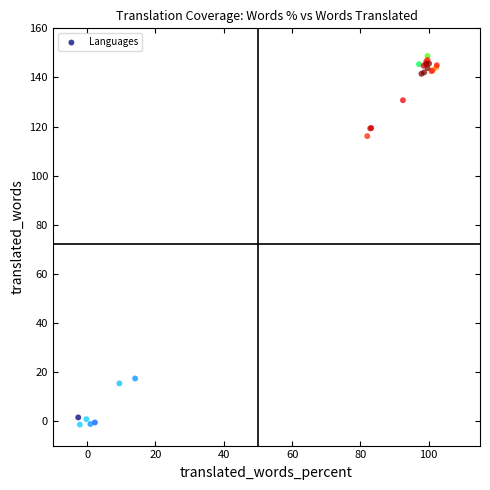

What Y value in the scatter plot is closest to 73?

116.1